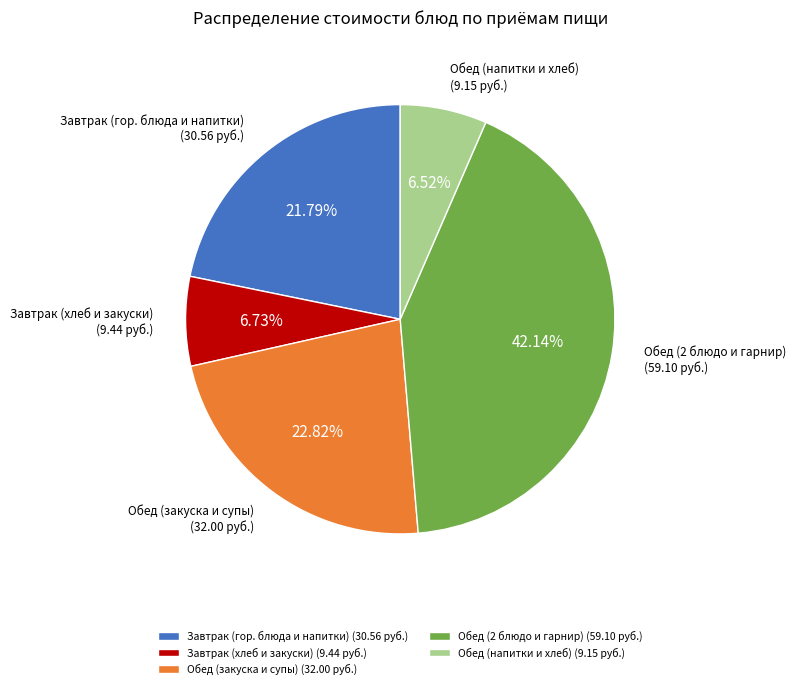

Combined, do Завтрак (гор. блюда и напитки) and Завтрак (хлеб и закуски) account for over 50%?

No